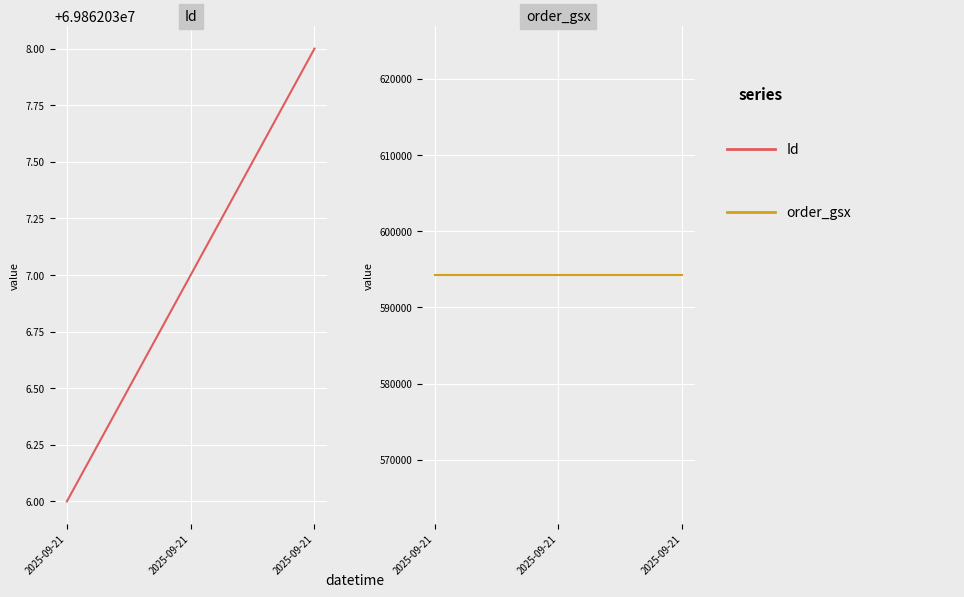

Is this an area chart (filled region under the line)?

No